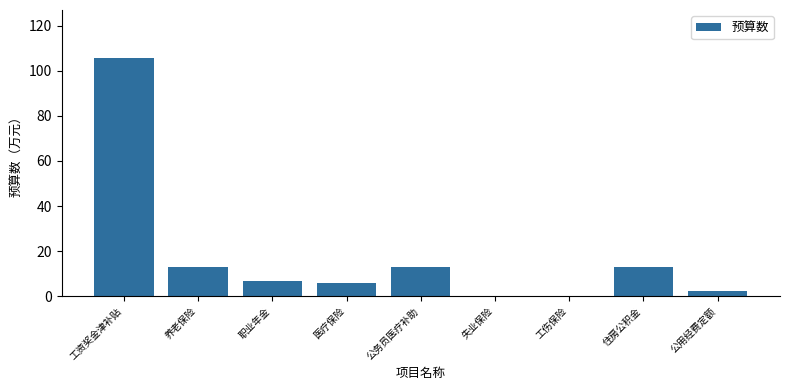

How many data points does each series have?

9